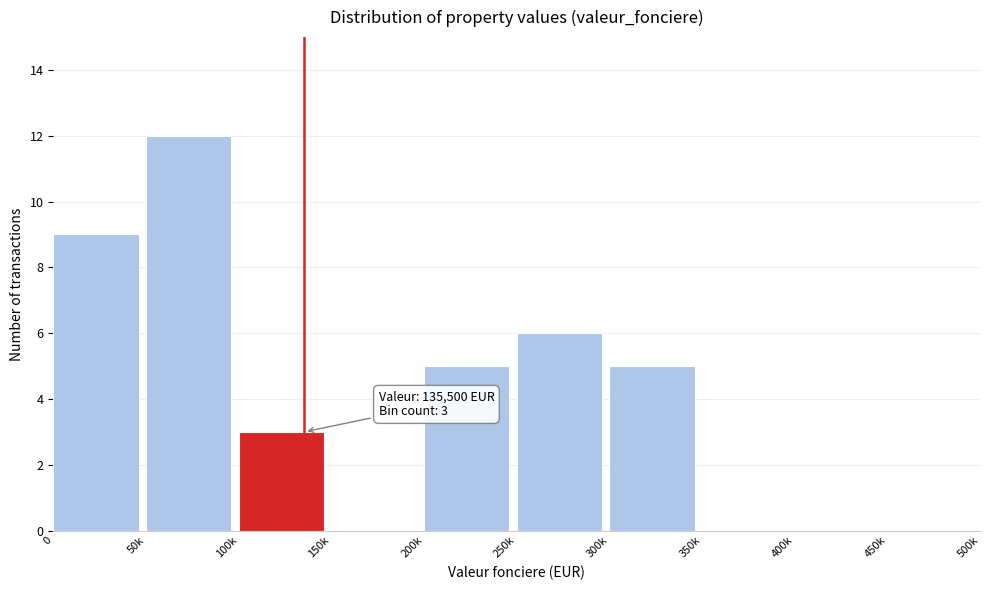

Reading left to right, what are all the values shown in this chart?

0=9	50k=12	100k=3	150k=0	200k=5	250k=6	300k=5	350k=0	400k=0	450k=0